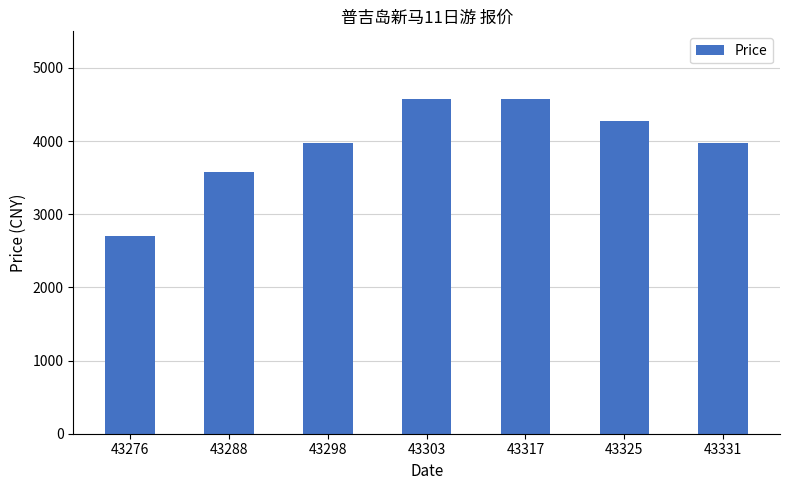

How many bars are there in total?

7